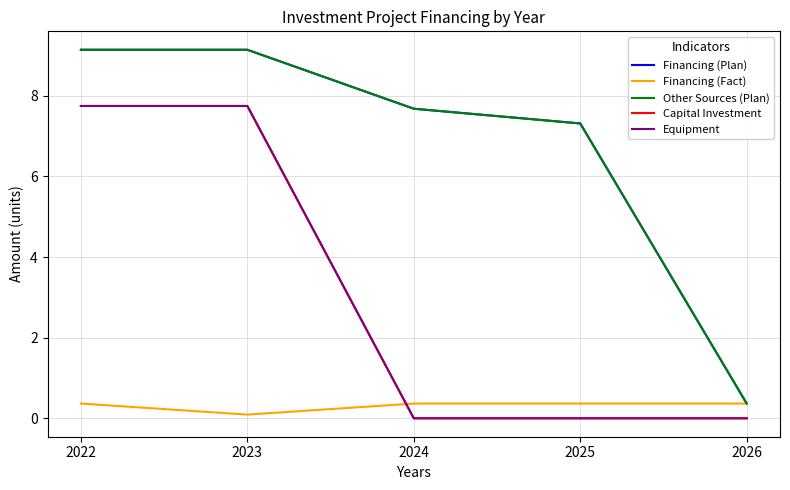

Does the chart display data point markers on the line(s)?

No